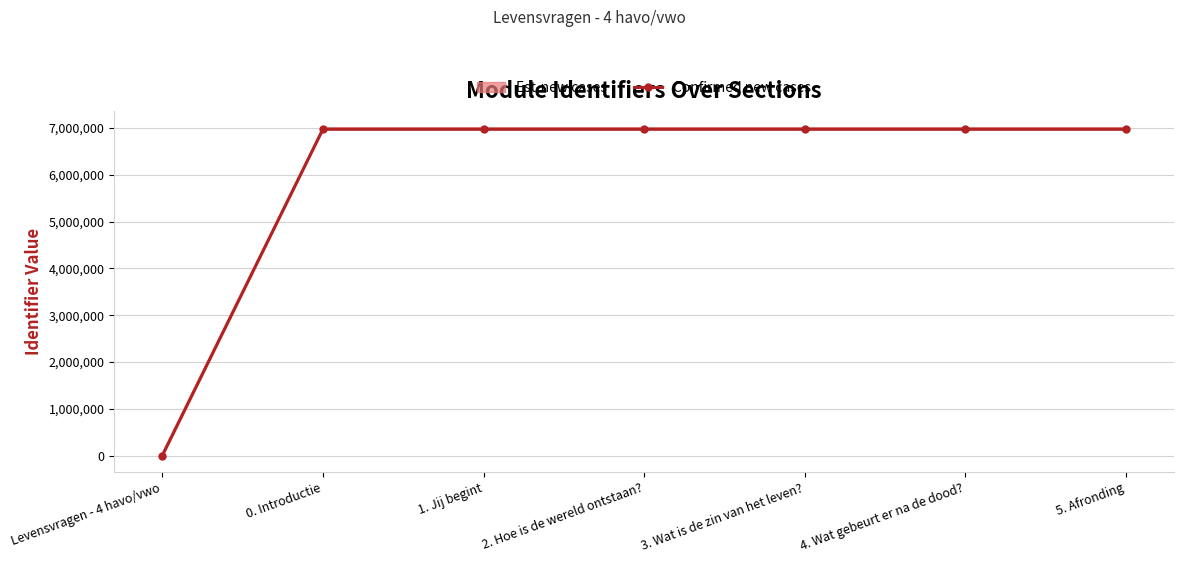

What position from the left is 2. Hoe is de wereld ontstaan??

4